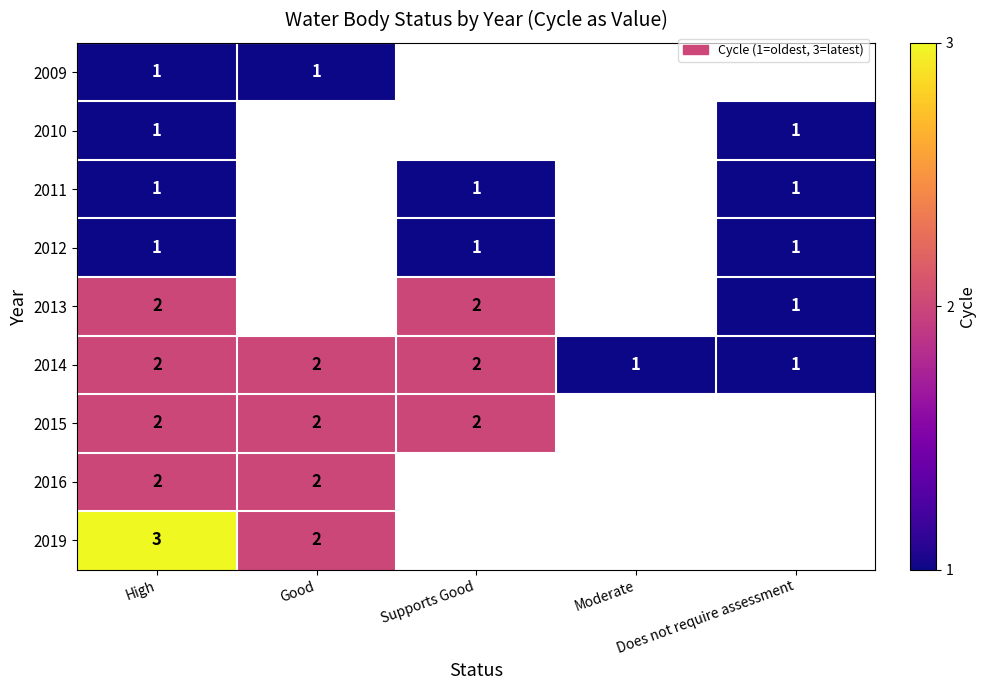

At which category does the chart reach its minimum across all series?

High